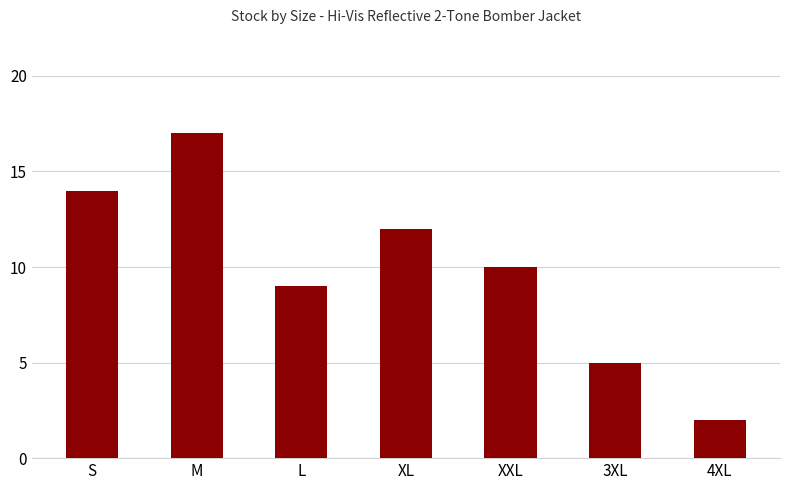

Which label corresponds to the largest value in the chart?

M